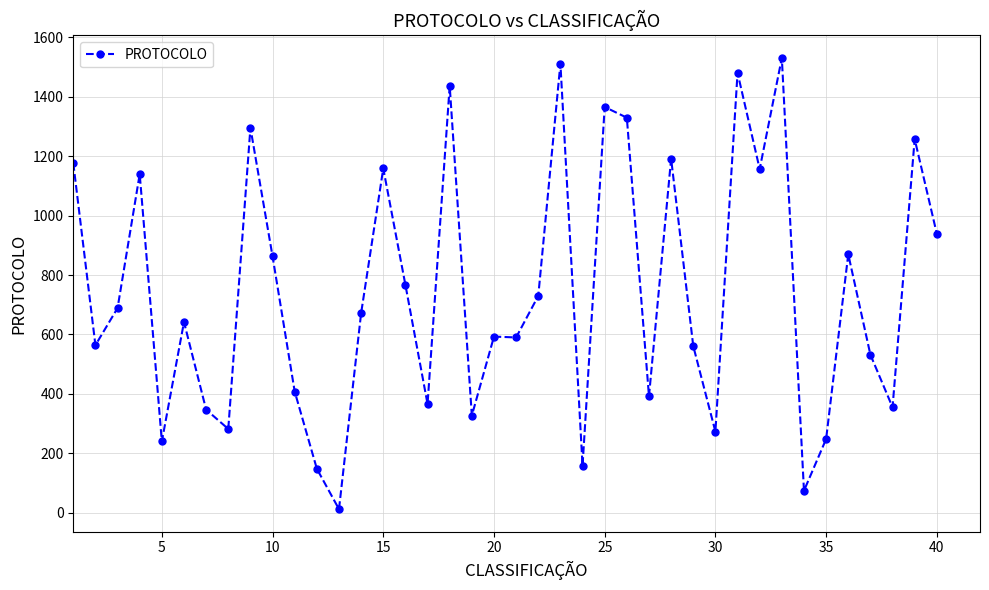

True or false: the data has more than 2 interior local peaks.

True